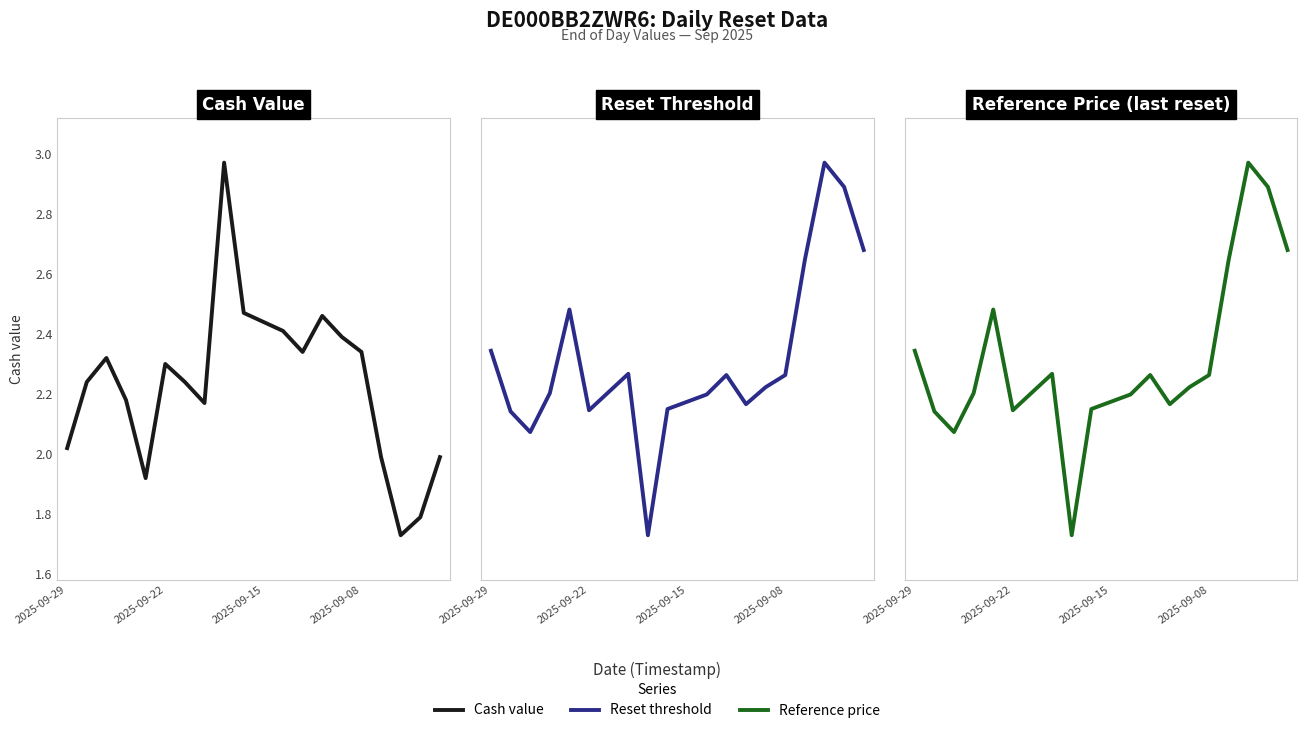

What is the difference between the maximum and minimum values in the Reference price series?

30.7